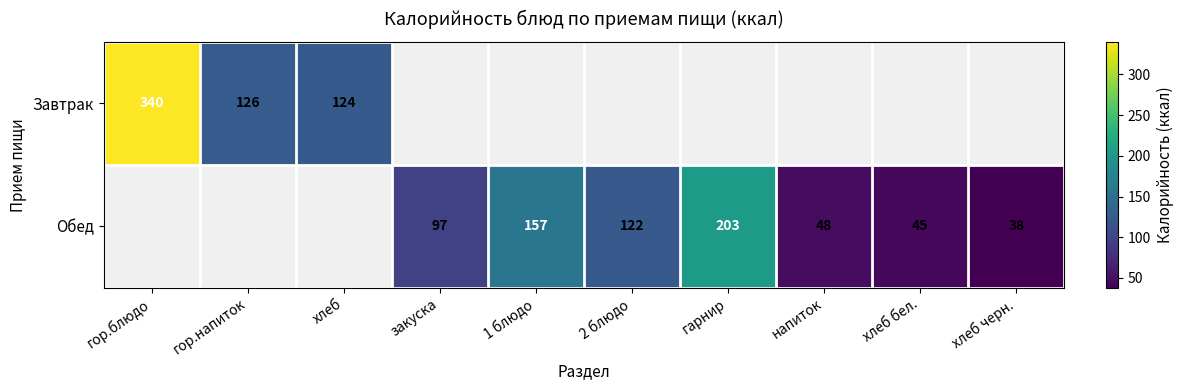

The value of Обед at хлеб бел. is 29. True or false?

False